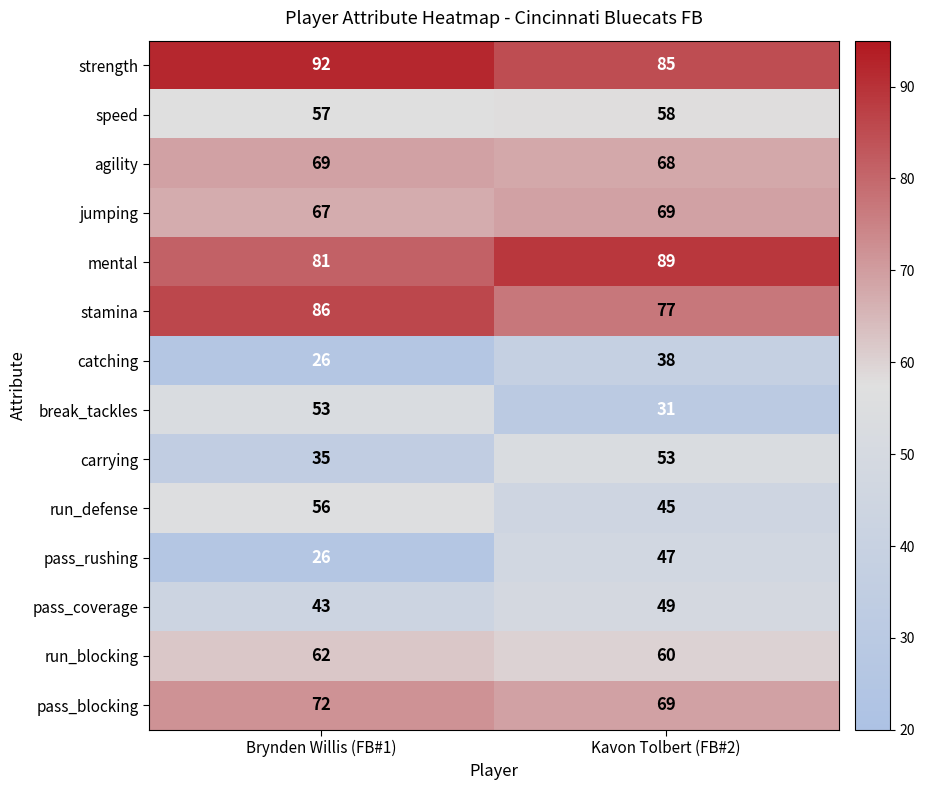

Which series changed the most between Brynden Willis (FB#1) and Kavon Tolbert (FB#2)?

break_tackles